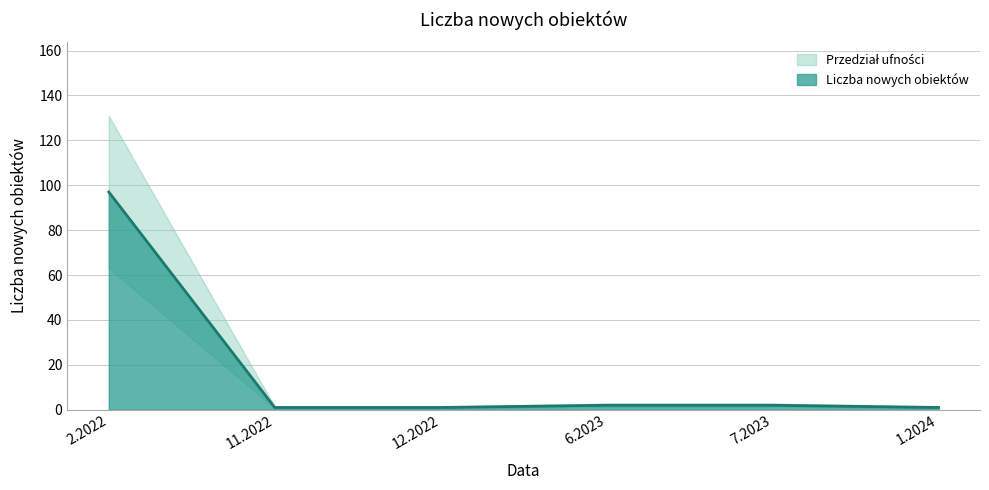

What is the average value?

17